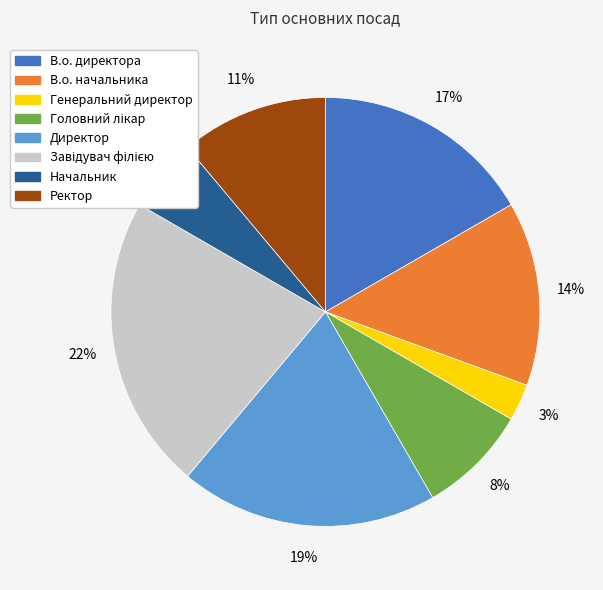

The В.о. начальника slice represents 14% of the pie. True or false?

True